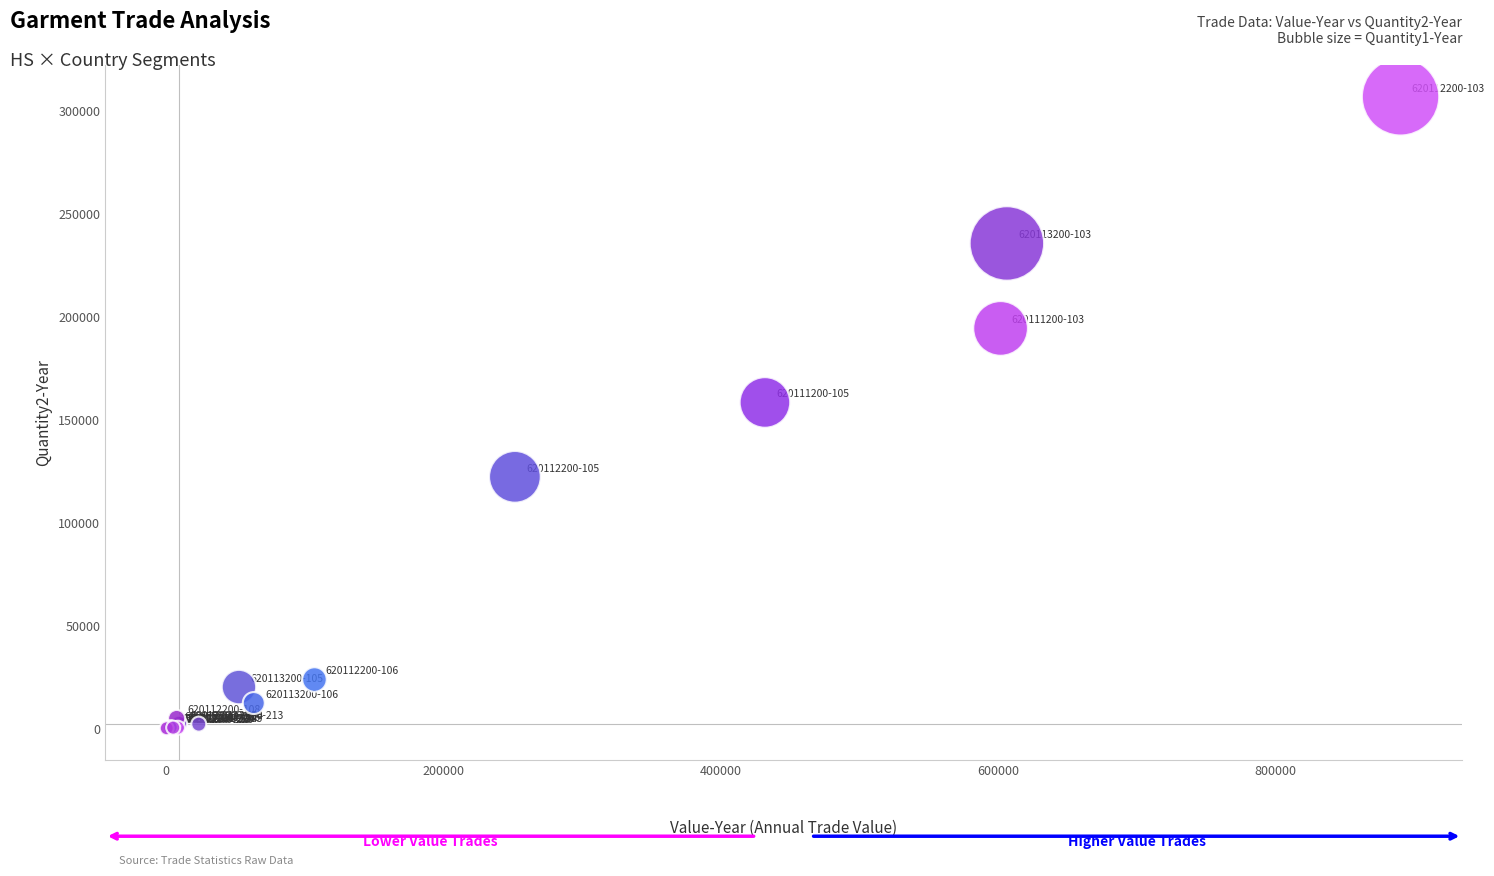

What Y value in the scatter plot is closest to 153416?

158314